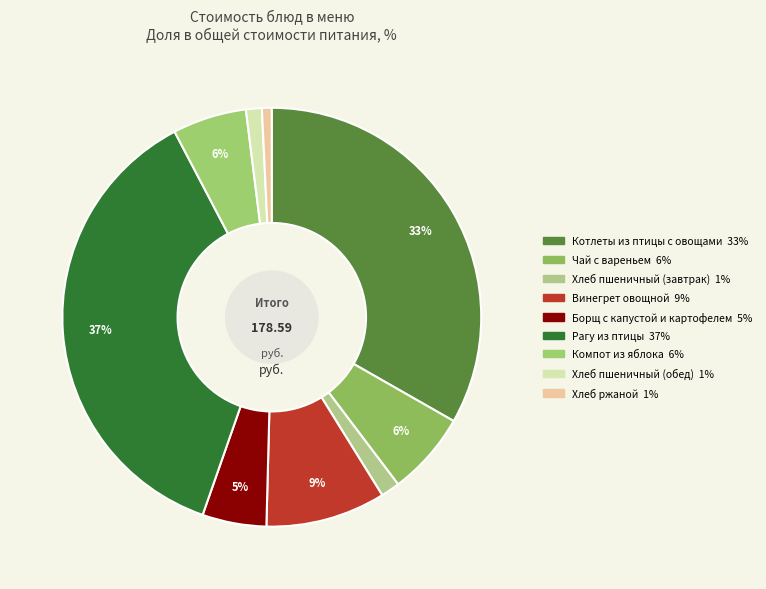

Which slice is the largest?

Рагу из птицы